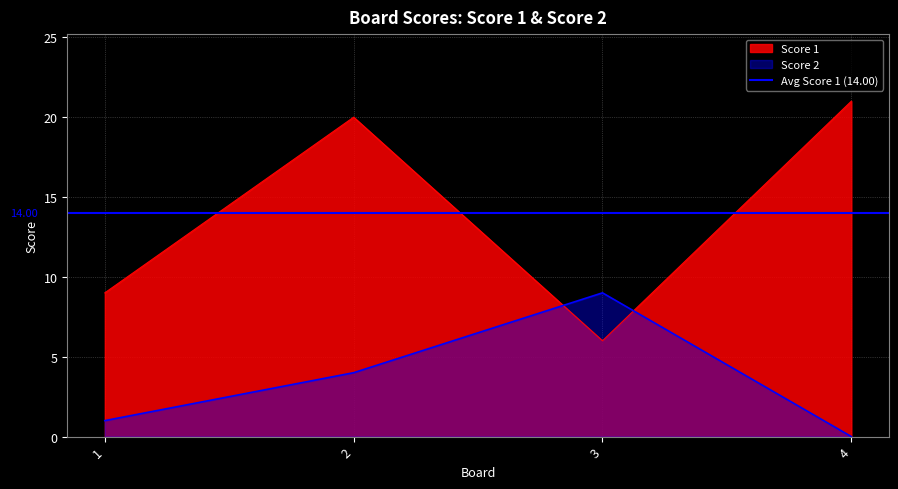

Reading left to right, what are all the values shown in this chart?

Score 1: 1=9	2=20	3=6	4=21
Score 2: 1=1	2=4	3=9	4=0